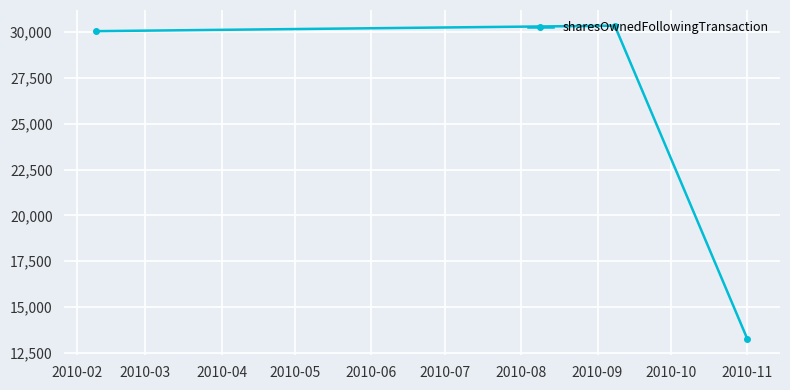

What is the maximum value shown in the chart?

30346